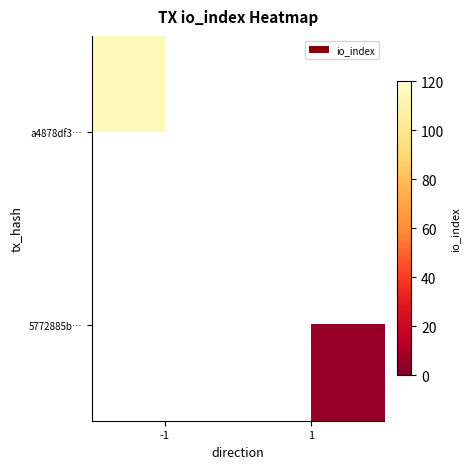

Is it true that 5772885b… equals 2.3 at 1?

False